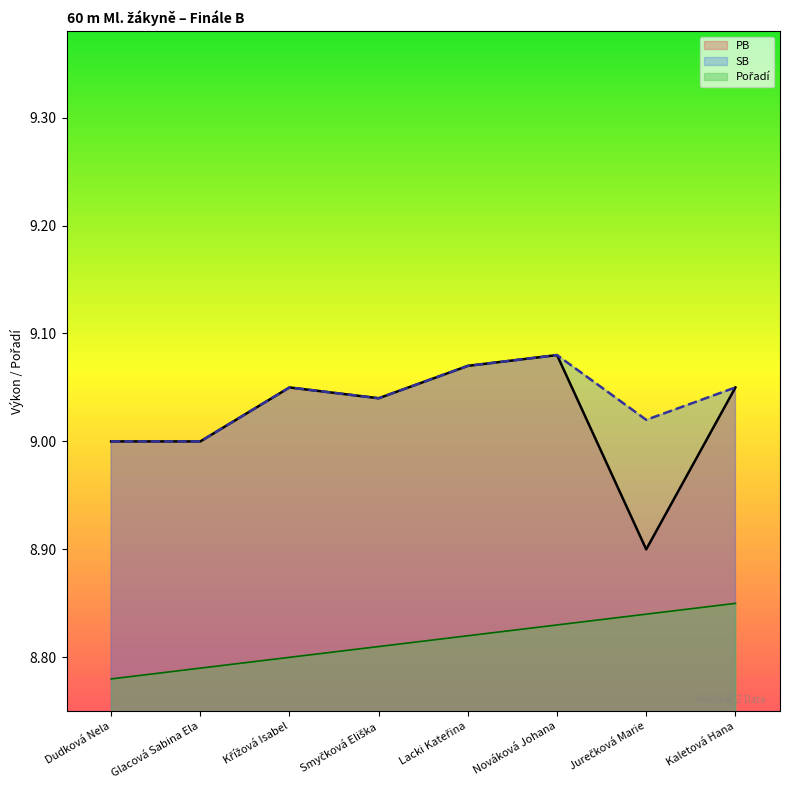

The value of SB at Glacová Sabina Ela is 14.8. True or false?

False